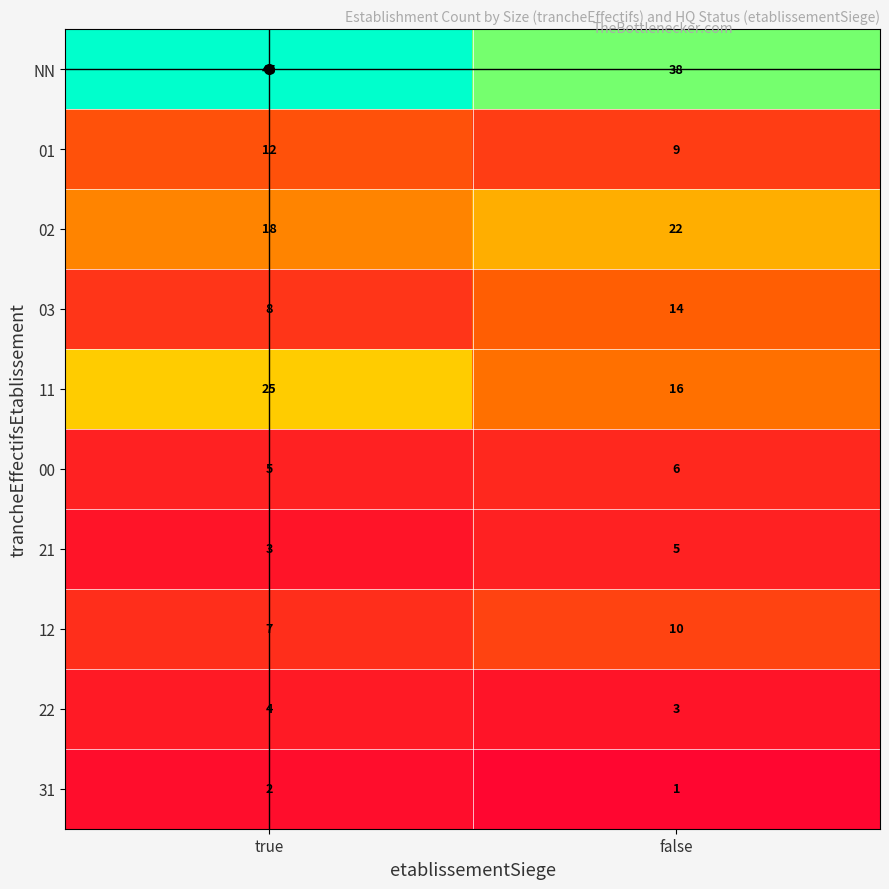

What is the sum of the 02 values at false and true?

40